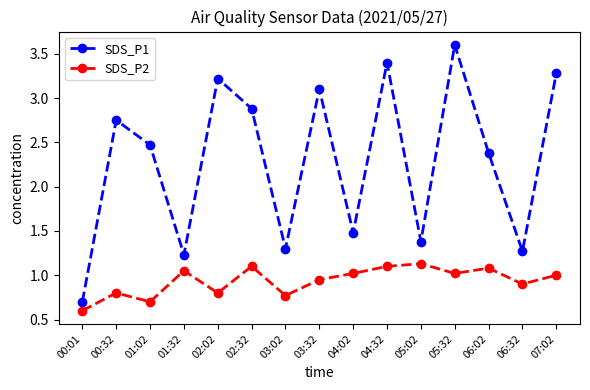

Rank the series at 05:32 from highest to lowest value.

SDS_P1, SDS_P2